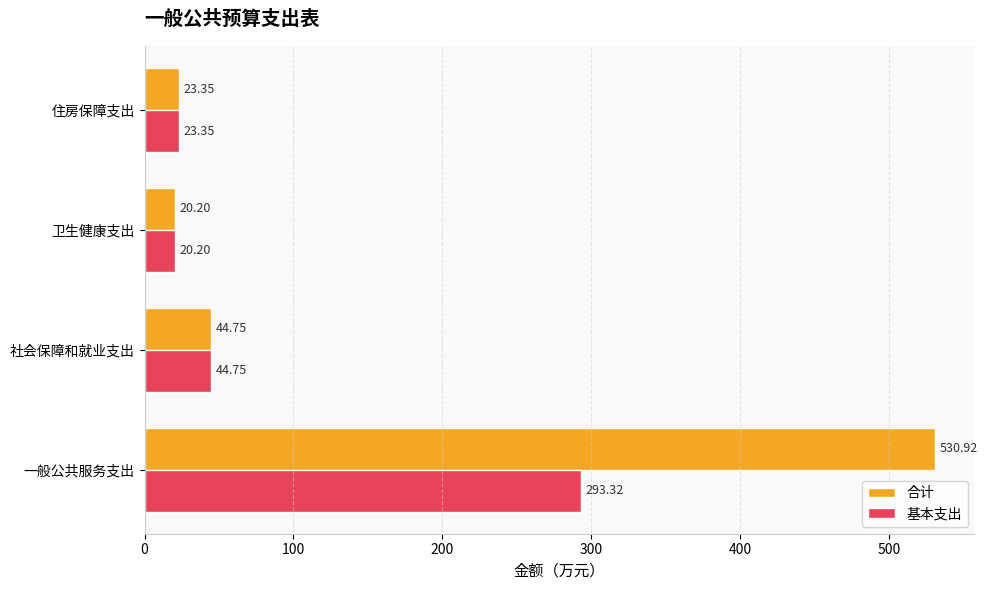

At which label is 合计 closest to 275?

社会保障和就业支出